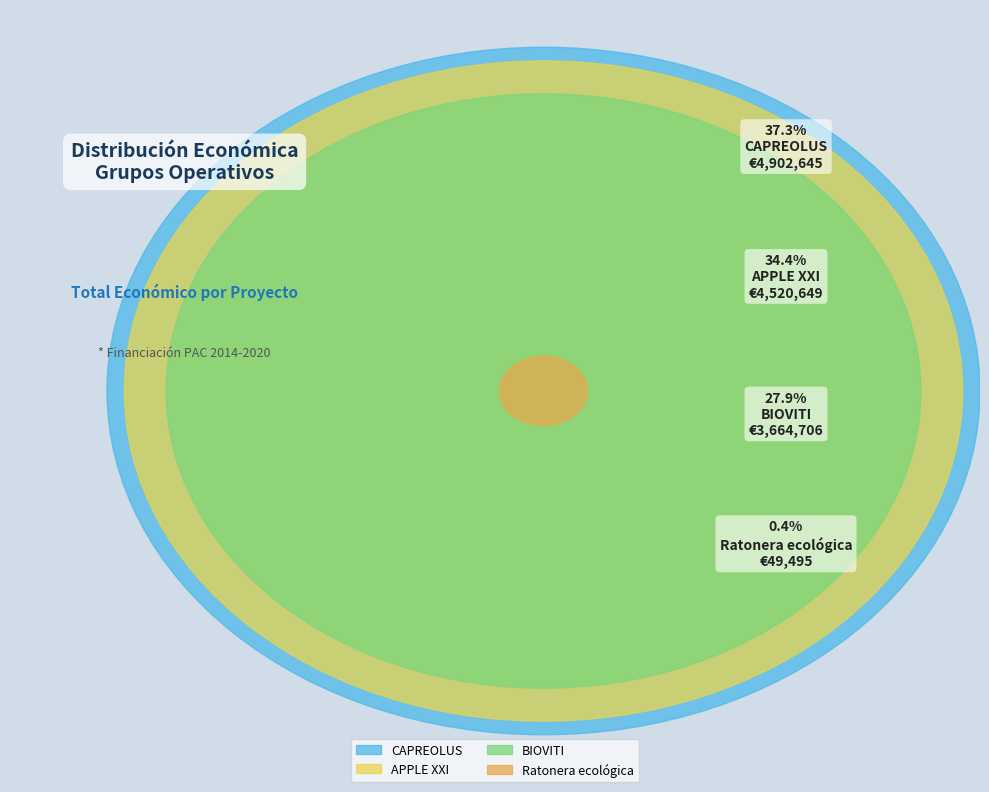

To the nearest percent, what is the combined percentage of Ratonera ecológica and APPLE XXI?

35%